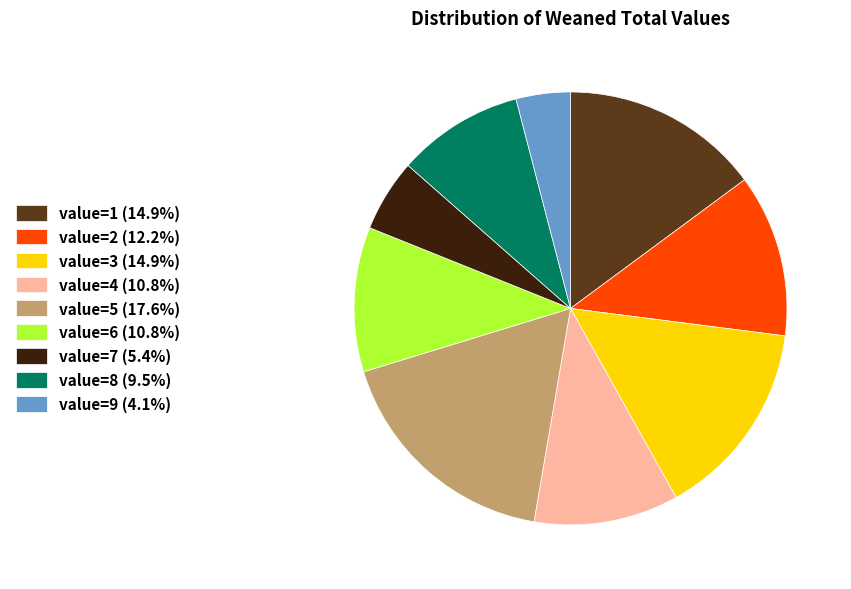

What is the ratio of the value at value=9 (4.1%) to the value at value=6 (10.8%)?

0.4